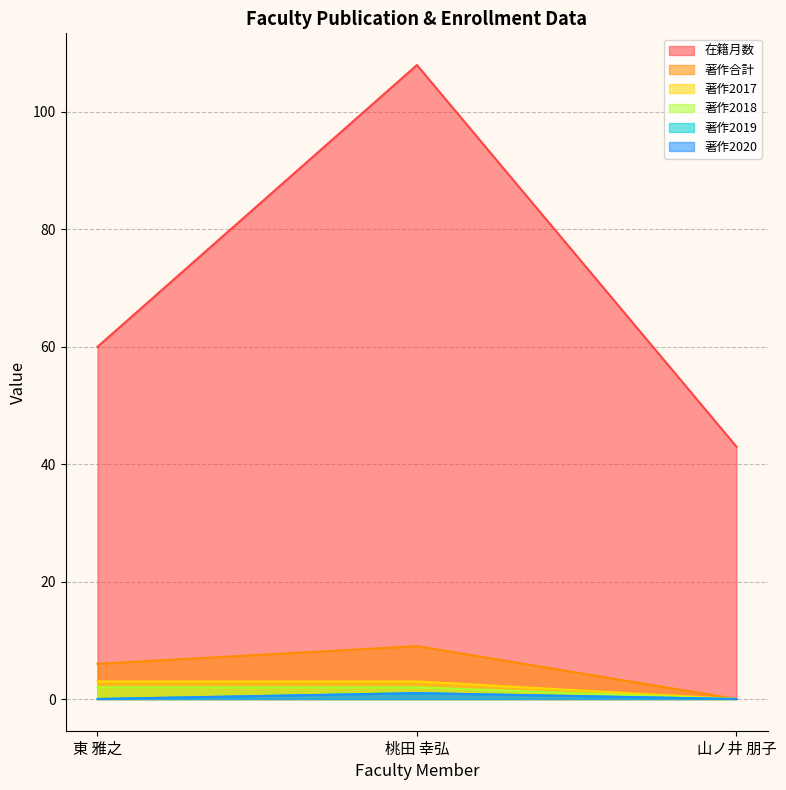

Which category has the highest value in the 著作合計 series?

桃田 幸弘